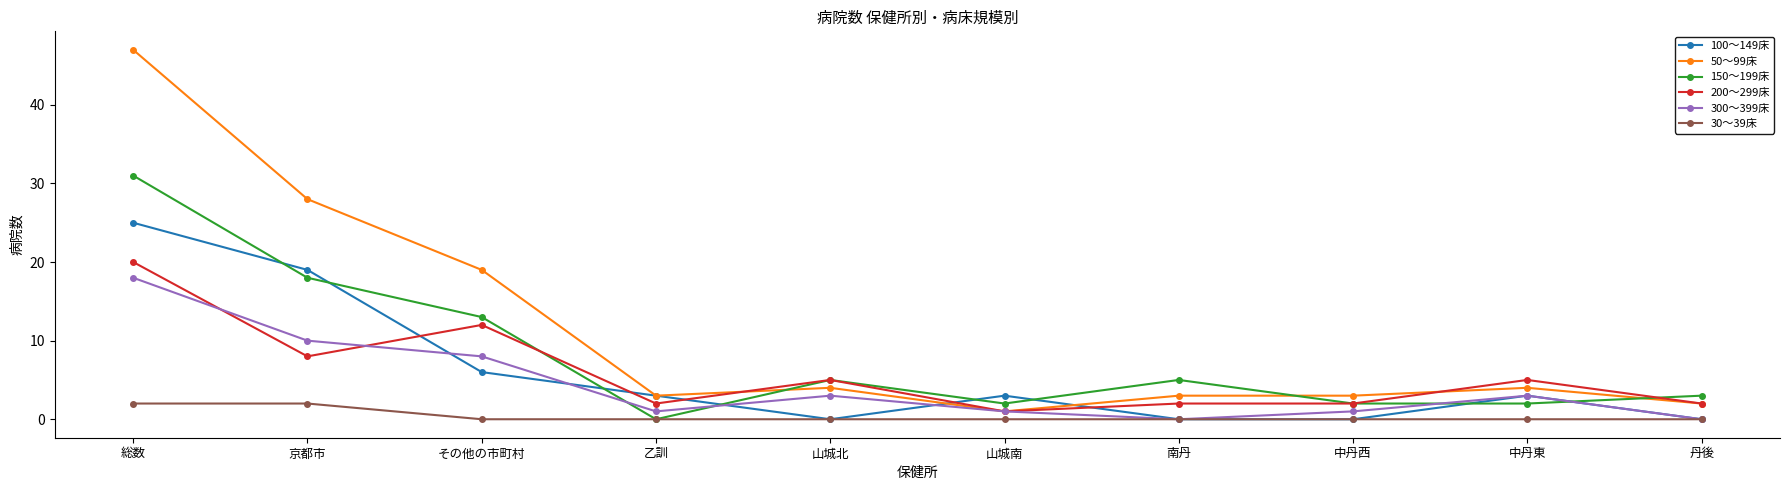

What is the difference between the highest and lowest values at 中丹東?

5